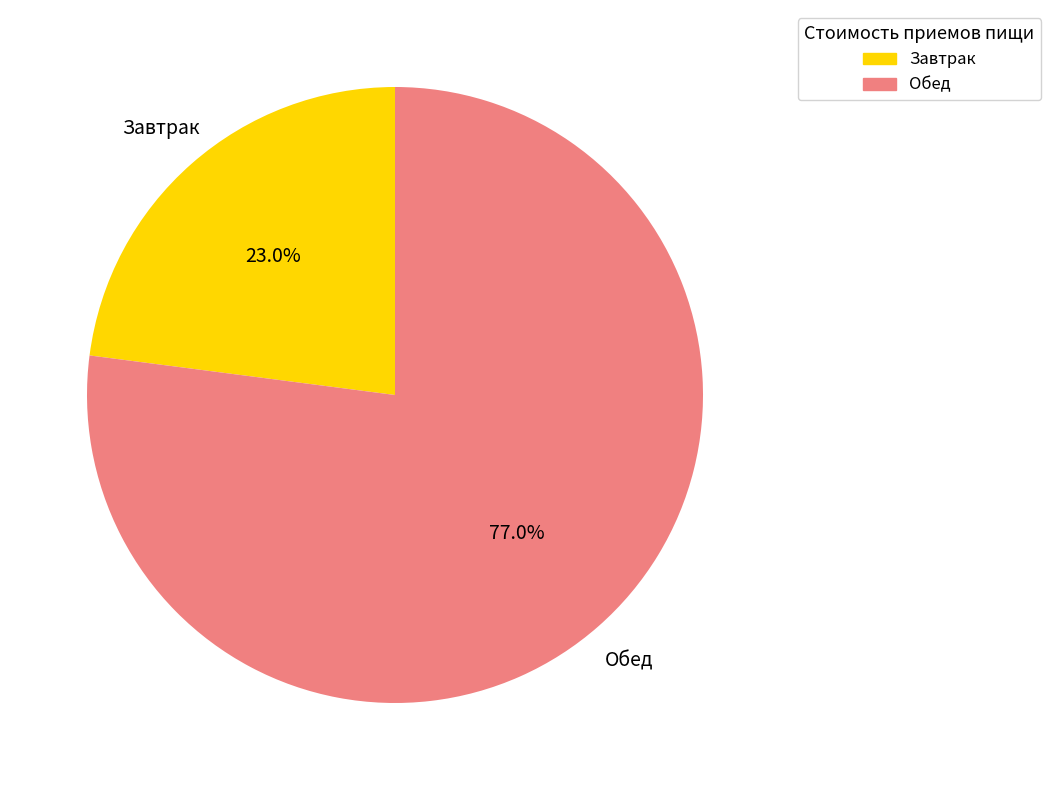

What is the smallest slice in the pie chart?

Завтрак